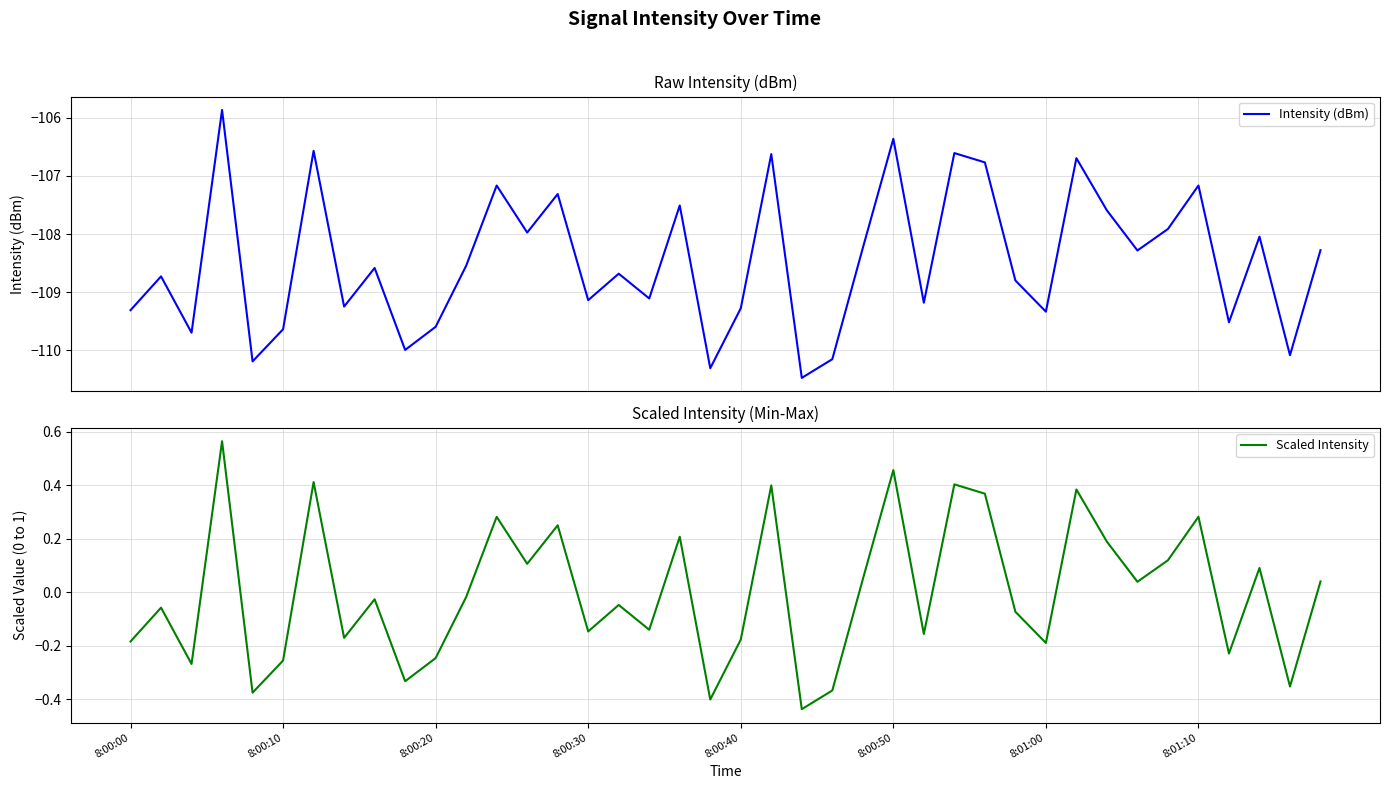

At 12, list the series in order from largest to smallest.

Scaled Intensity, Intensity (dBm)